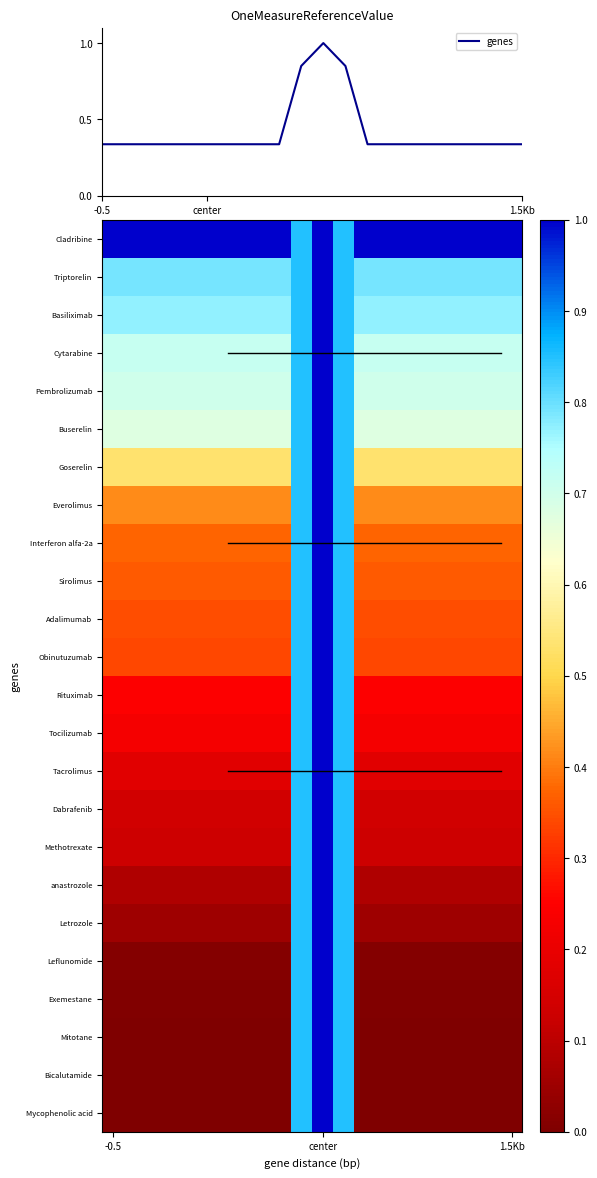

What is the greatest value displayed?

1.0